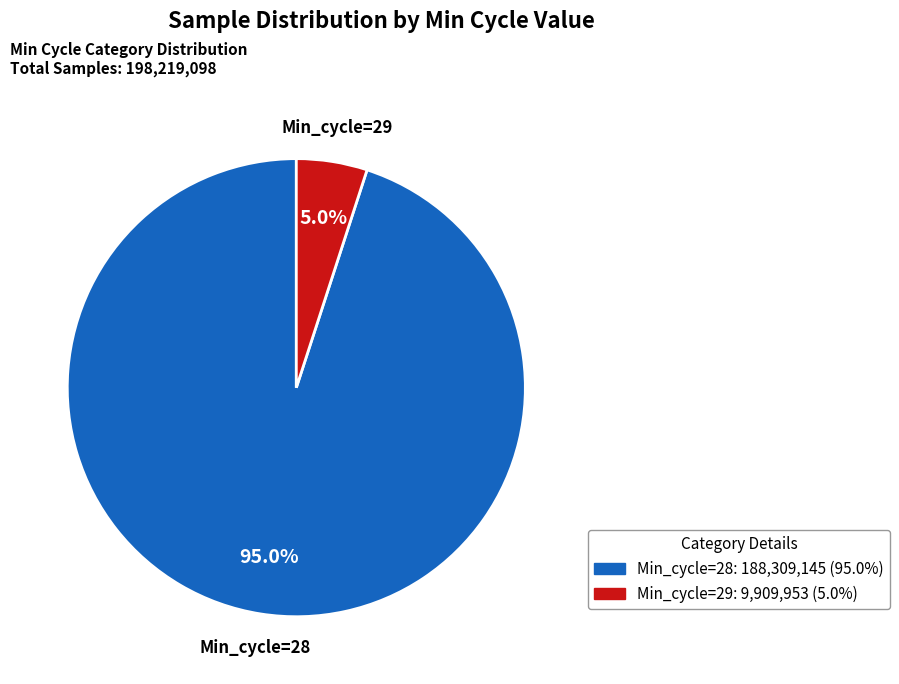

What is the smallest slice in the pie chart?

Min_cycle=29